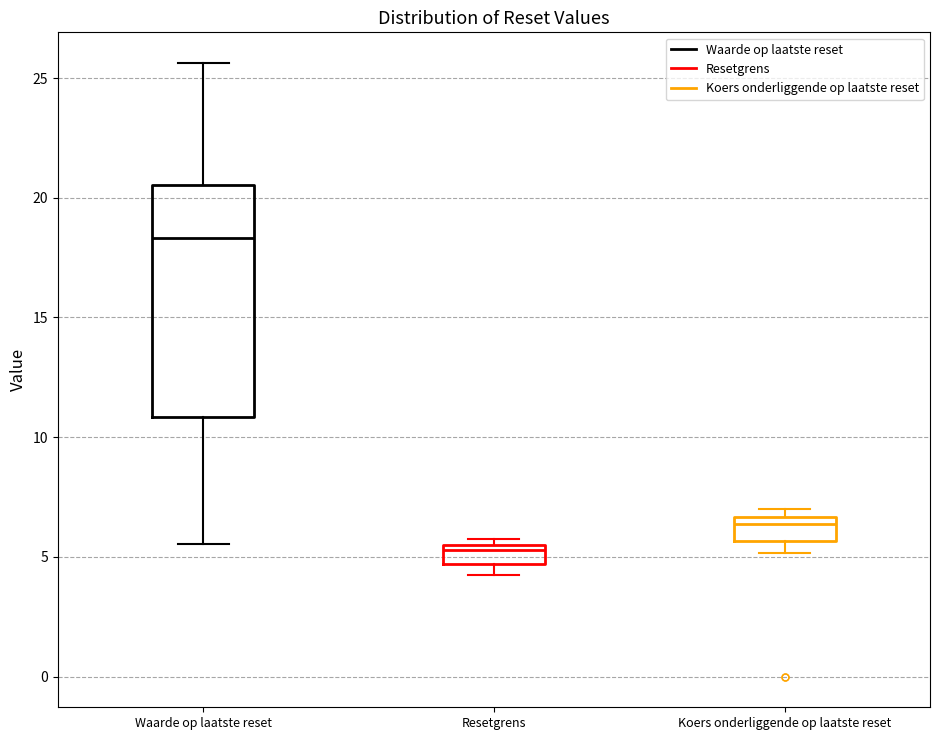

Which box's median line is the highest?

Waarde op laatste reset